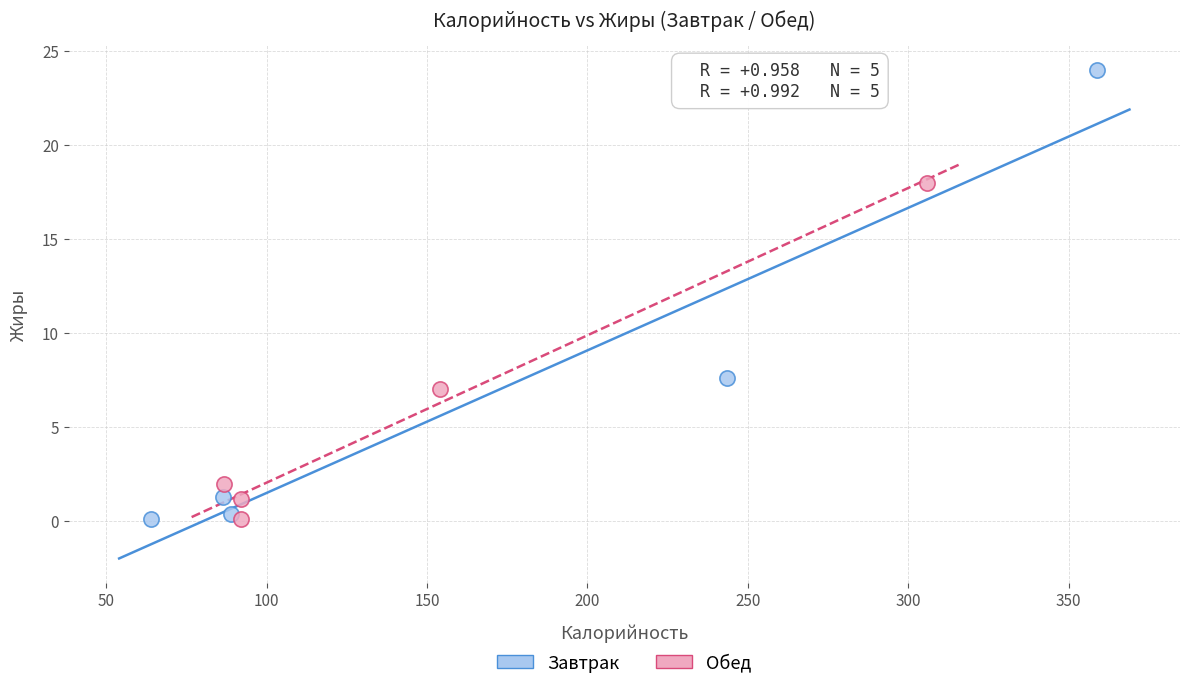

Which series has the largest Y range (max minus min)?

Завтрак